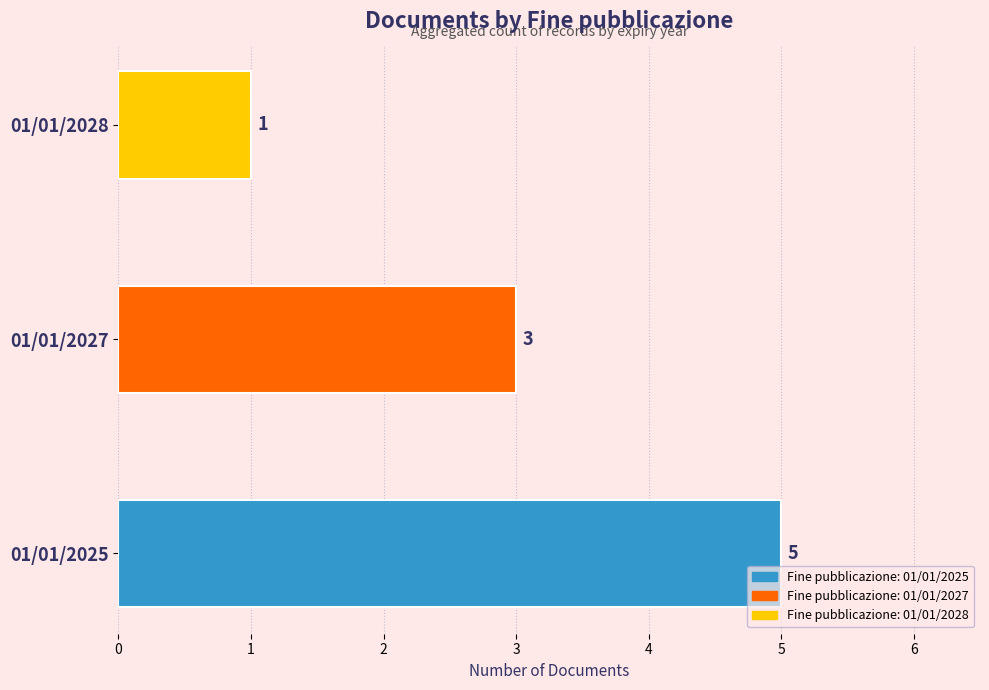

Does the chart contain any negative values?

No